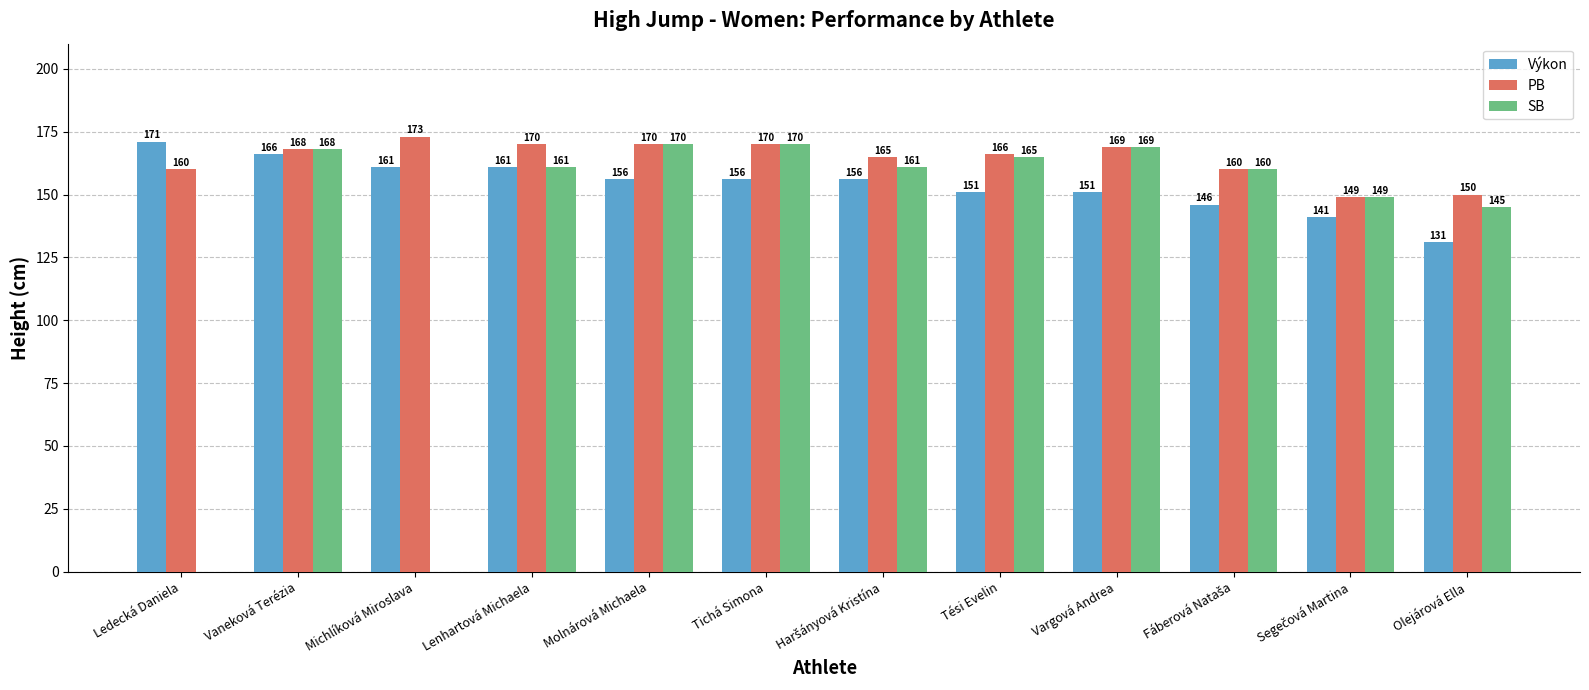

What are all the series names shown in the legend?

Výkon, PB, SB